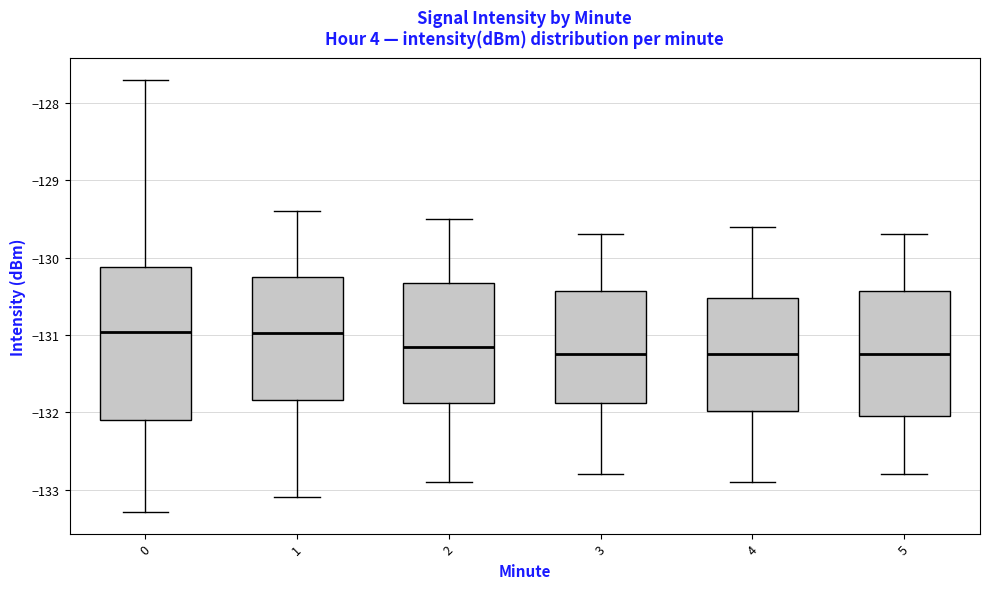

Reading left to right, transcribe this box plot: for each box, give where its median line is, the range the box spans, and where its two whiskers end, as read against the y-axis. The values are not printed on the chart, so give them approximately, as read against the axis.

0: median -131.0, box -132.1 to -130.1, whiskers -133.3 to -127.7
1: median -131.0, box -131.8 to -130.2, whiskers -133.1 to -129.4
2: median -131.1, box -131.9 to -130.3, whiskers -132.9 to -129.5
3: median -131.2, box -131.9 to -130.4, whiskers -132.8 to -129.7
4: median -131.2, box -132.0 to -130.5, whiskers -132.9 to -129.6
5: median -131.2, box -132.0 to -130.4, whiskers -132.8 to -129.7